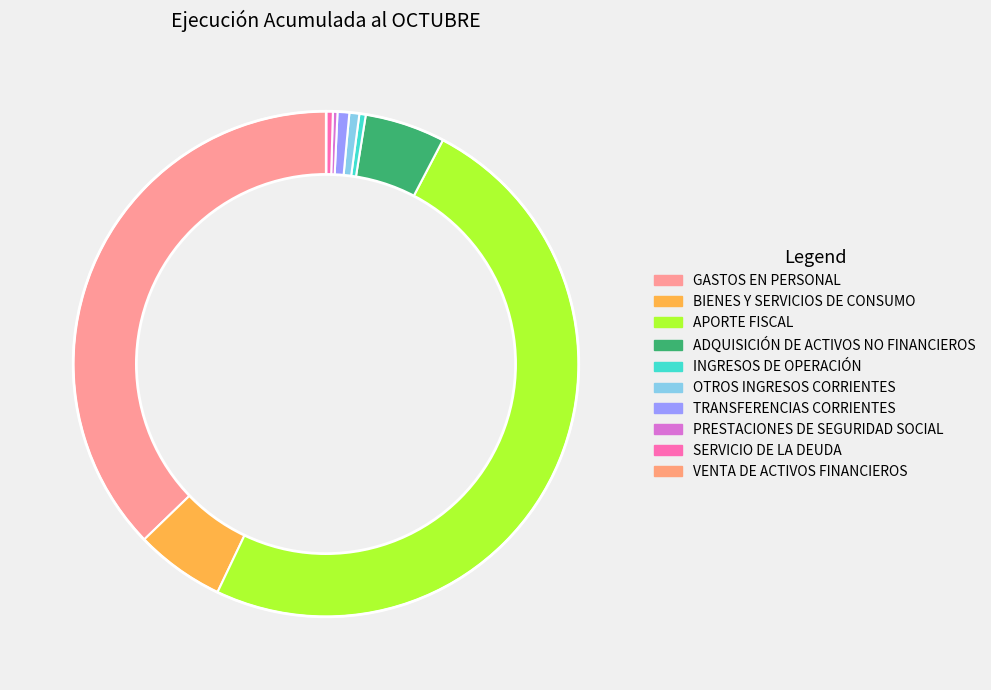

Does SERVICIO DE LA DEUDA represent more than half of the total?

No